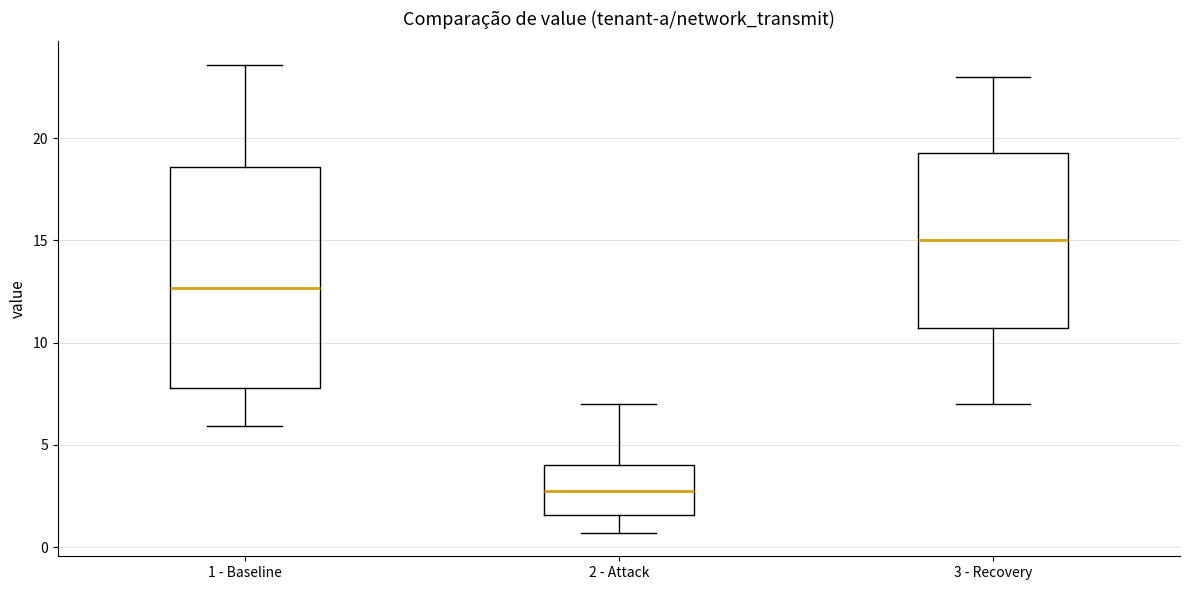

Which box is the tallest, from its lower edge to its upper edge?

1 - Baseline